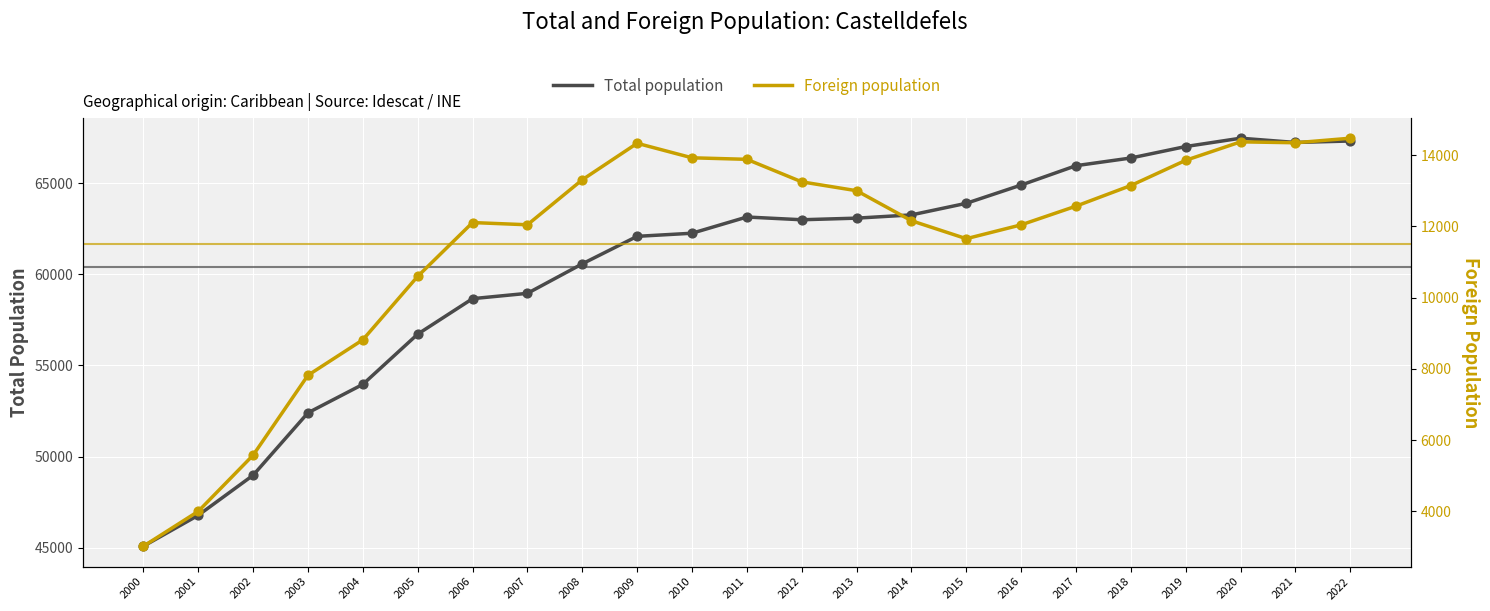

At how many categories does at least one series exceed 7371?

23